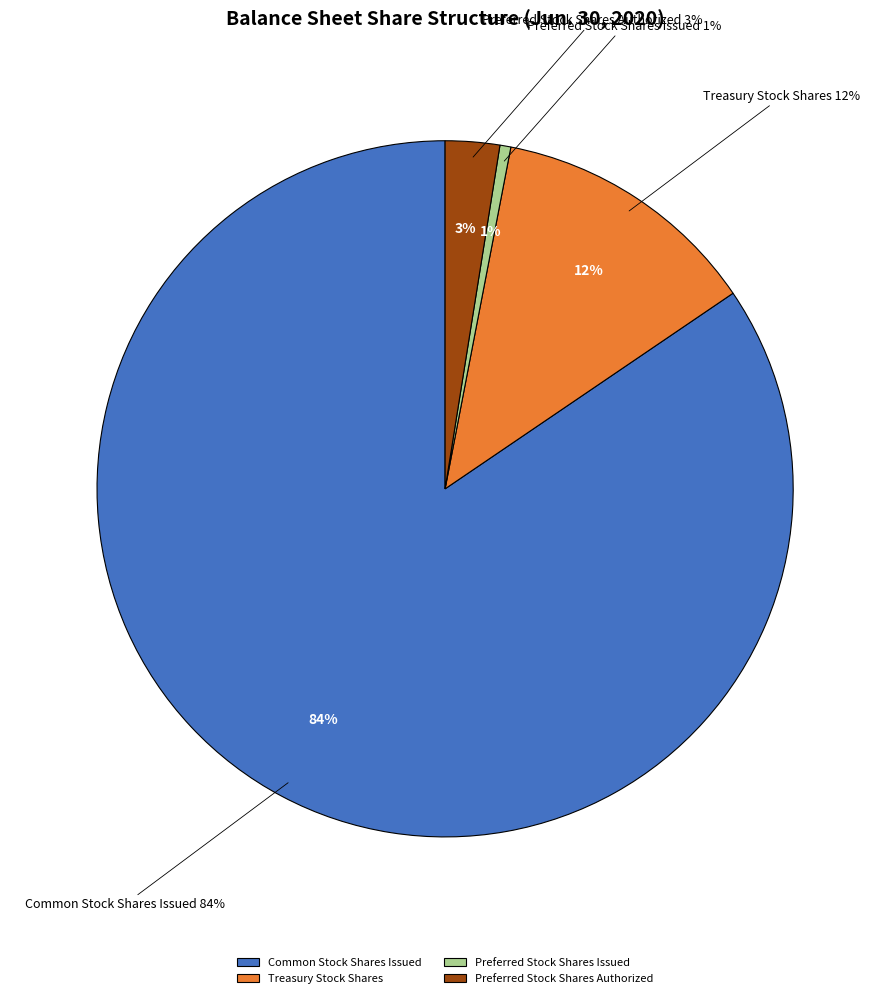

Count the number of slices in the pie.

4